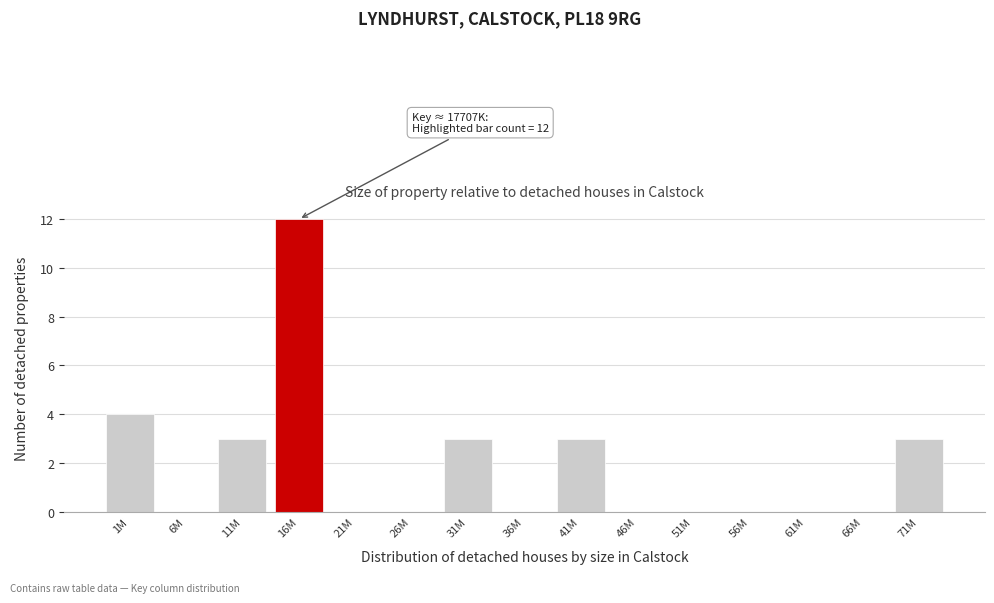

Reading left to right, transcribe all the data shown in this chart.

1M=4	6M=0	11M=3	16M=12	21M=0	26M=0	31M=3	36M=0	41M=3	46M=0	51M=0	56M=0	61M=0	66M=0	71M=3